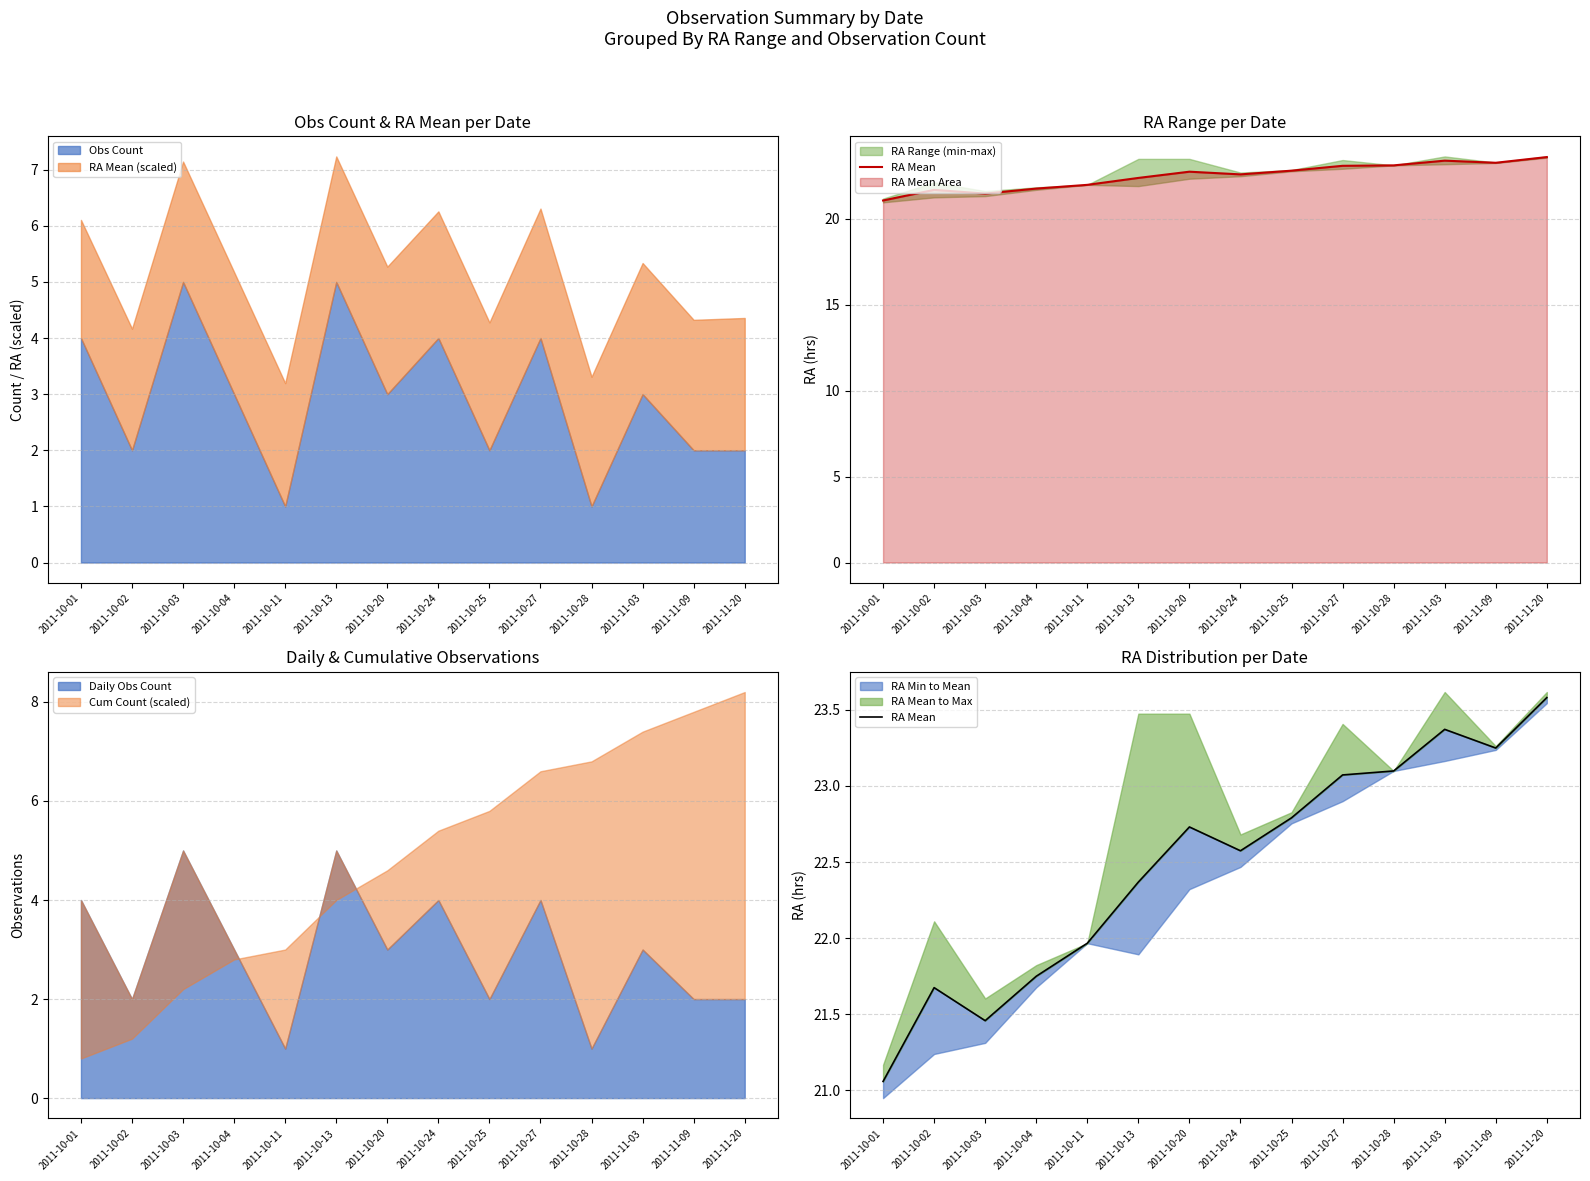

What is the change in value from 2011-10-02 to 2011-10-03?

-0.2